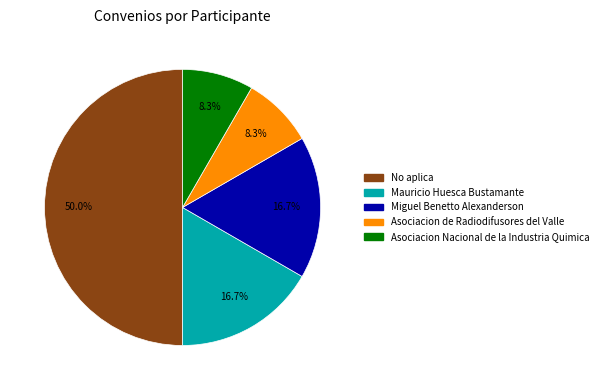

Does Asociacion de Radiodifusores del Valle represent more than half of the total?

No